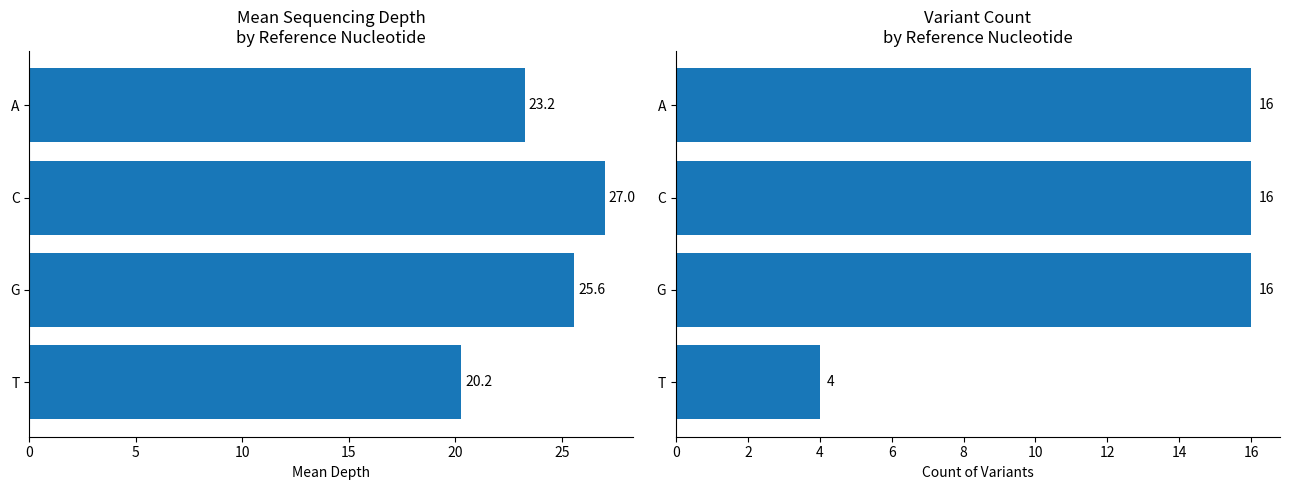

Which series has the largest total across all categories?

mean depth